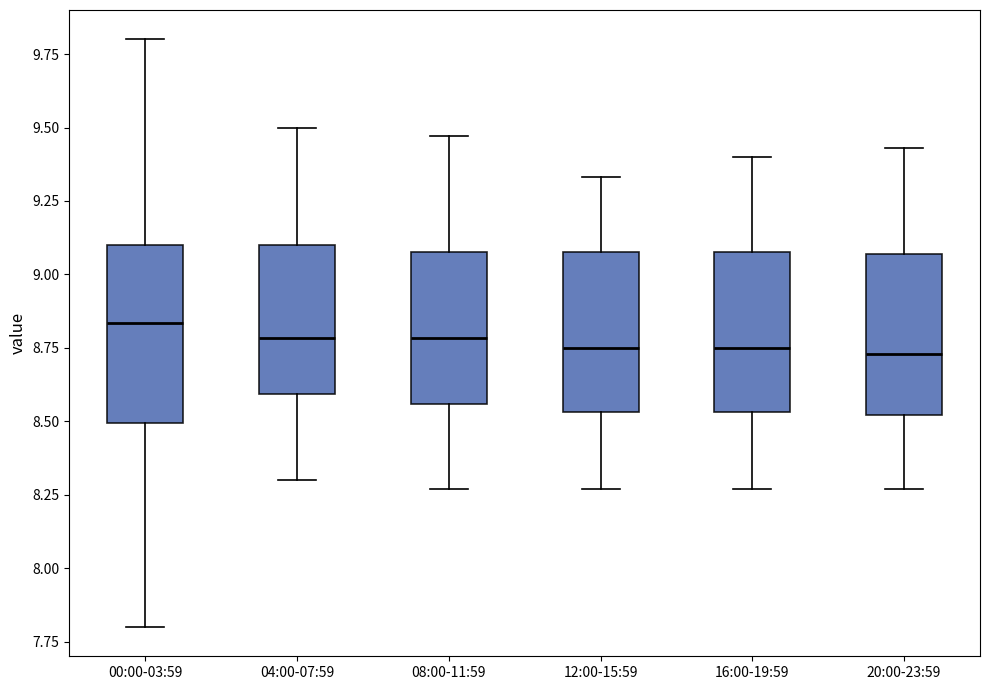

Reading left to right, read every box against the y-axis: the position of its median line, the range the box covers, and the ends of its whiskers. The values are not printed on the chart, so give them approximately, as read against the axis.

00:00-03:59: median 8.85, box 8.50 to 9.10, whiskers 7.80 to 9.80
04:00-07:59: median 8.80, box 8.60 to 9.10, whiskers 8.30 to 9.50
08:00-11:59: median 8.80, box 8.55 to 9.10, whiskers 8.25 to 9.45
12:00-15:59: median 8.75, box 8.55 to 9.10, whiskers 8.25 to 9.35
16:00-19:59: median 8.75, box 8.55 to 9.10, whiskers 8.25 to 9.40
20:00-23:59: median 8.75, box 8.50 to 9.05, whiskers 8.25 to 9.45